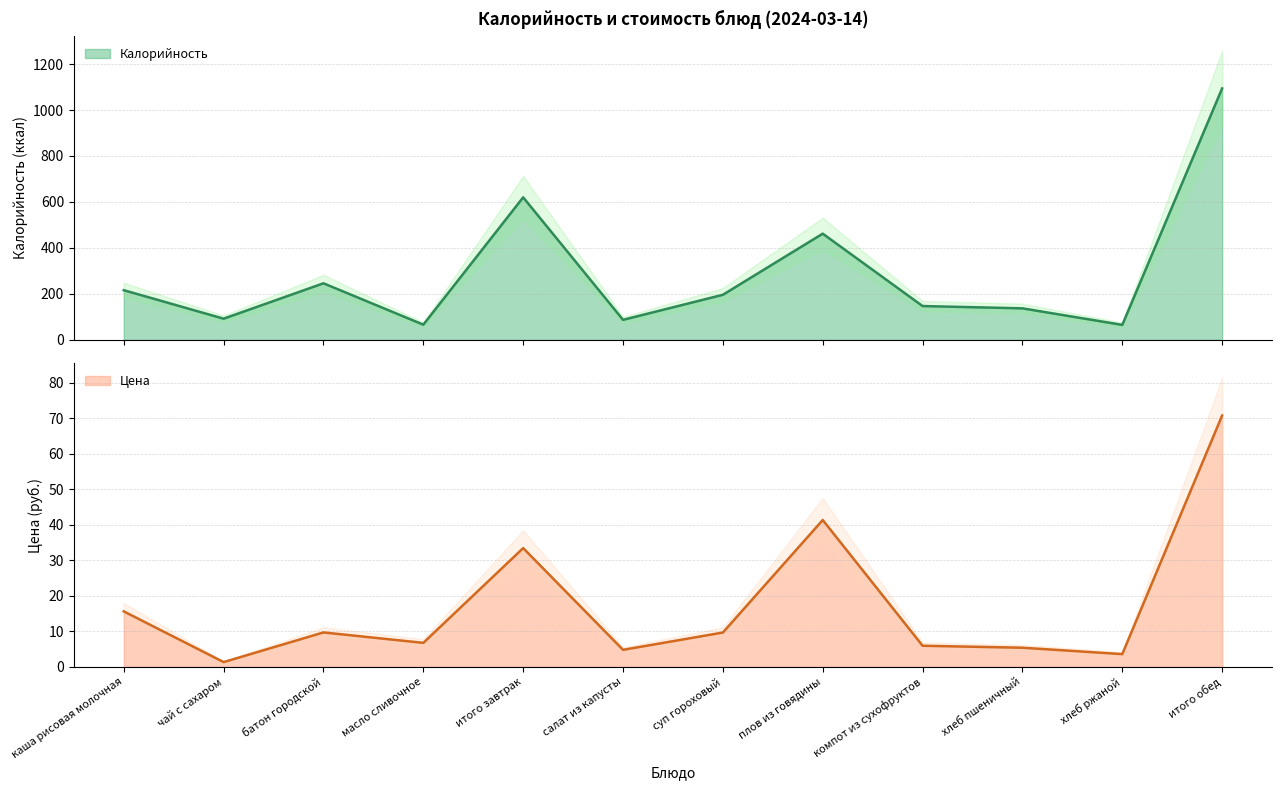

What is the total value across all series at хлеб пшеничный?

142.4